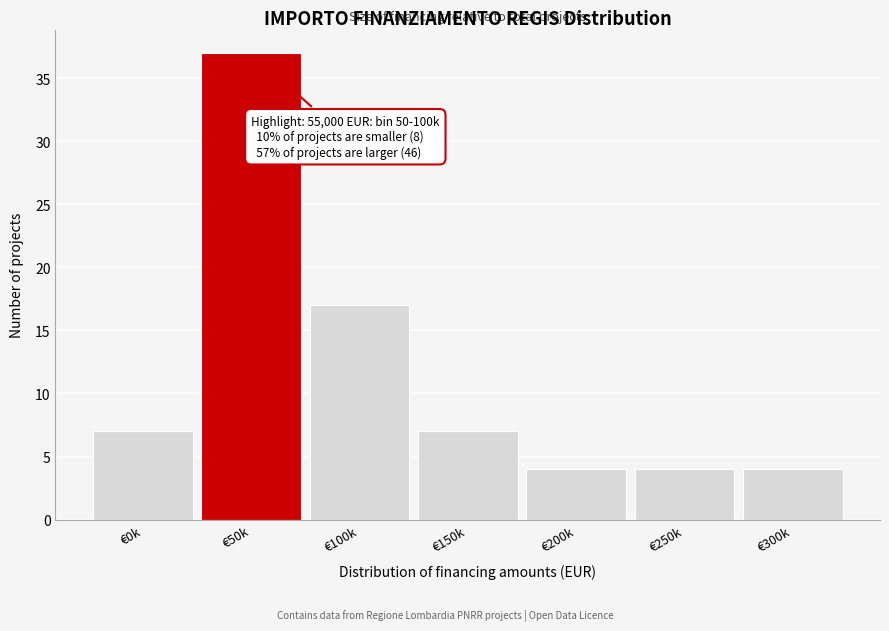

Reading left to right, list all the values displayed in this chart.

€0k=7	€50k=37	€100k=17	€150k=7	€200k=4	€250k=4	€300k=4